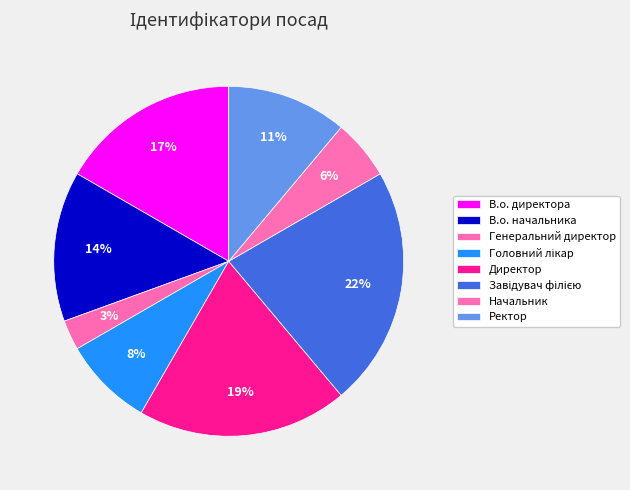

True or false: Генеральний директор accounts for 1% of the total.

False